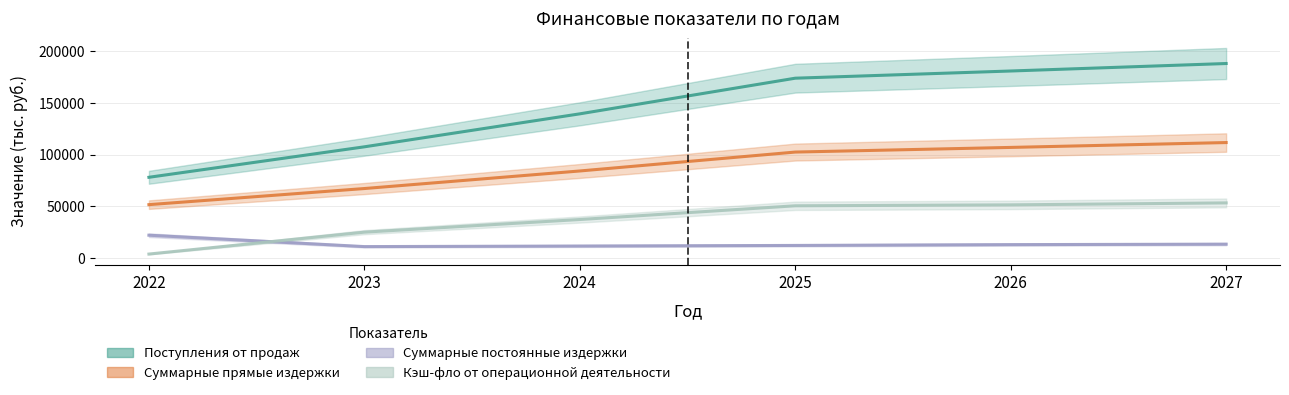

At which label does Поступления от продаж first exceed 174022?

2025